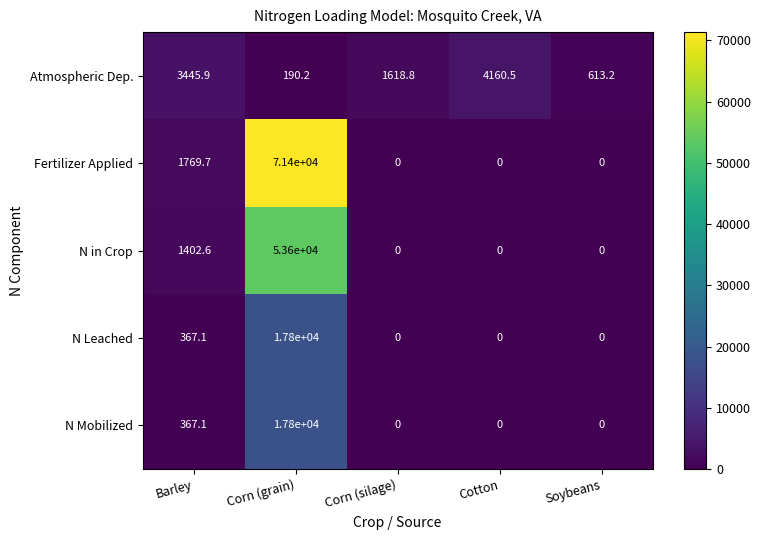

Which label corresponds to the largest value in the chart?

Corn (grain)